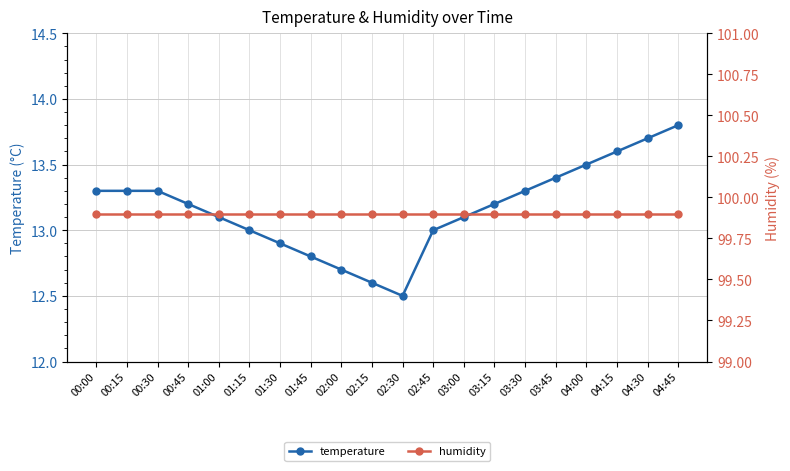

What is the value of the humidity point at the 14th from the left?

99.9